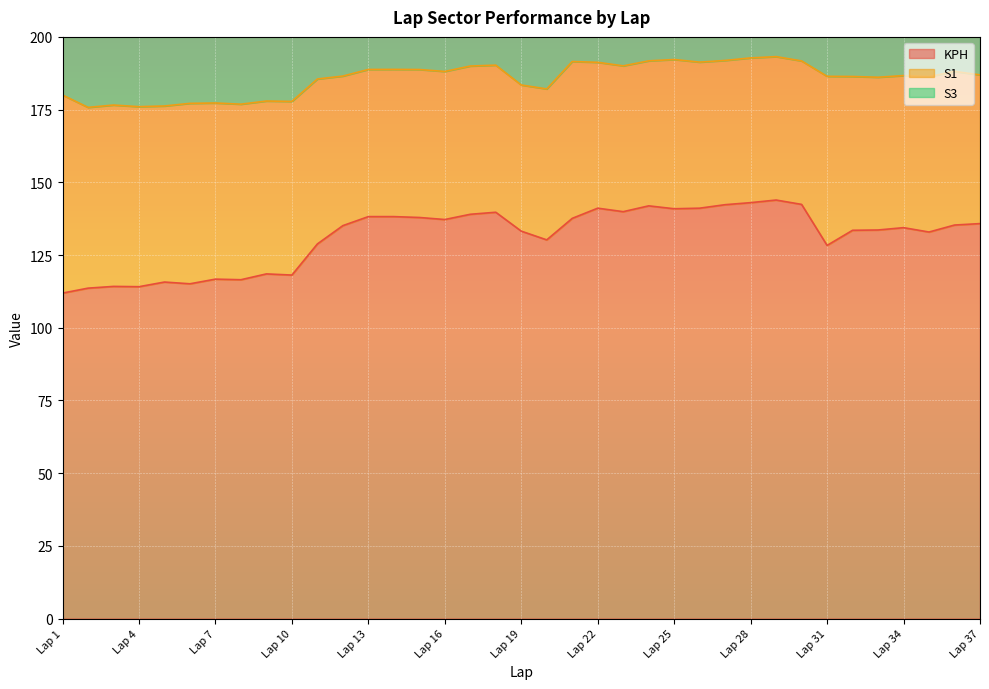

What are all the series names shown in the legend?

KPH, S1, S3